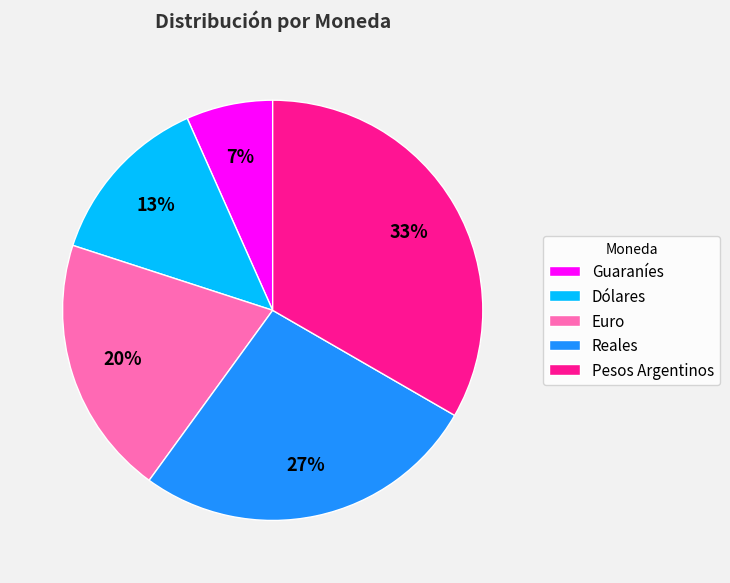

True or false: Dólares accounts for 13% of the total.

True